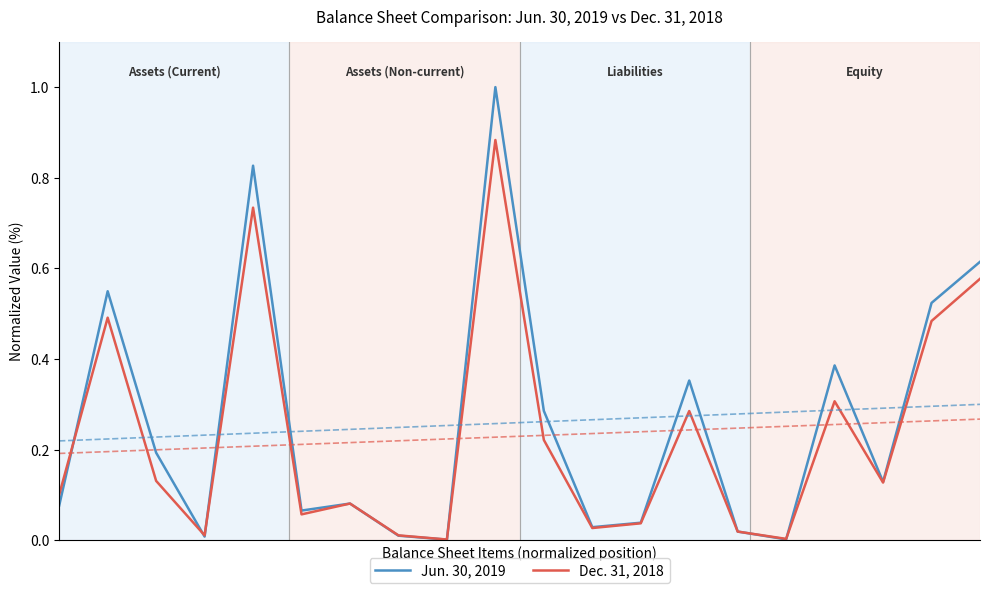

How many lines are shown in the chart?

2